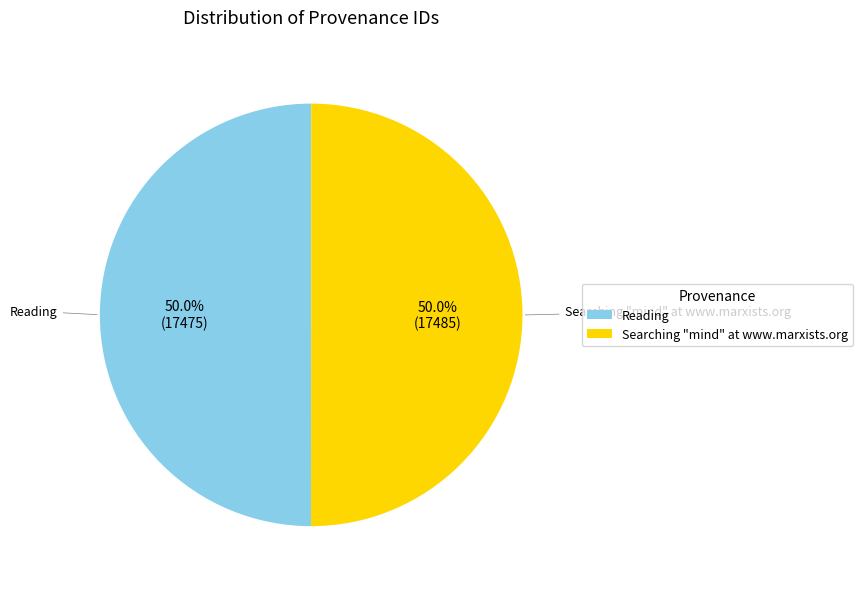

Approximately how many times larger is the value at Searching "mind" at www.marxists.org compared to Reading?

1.0